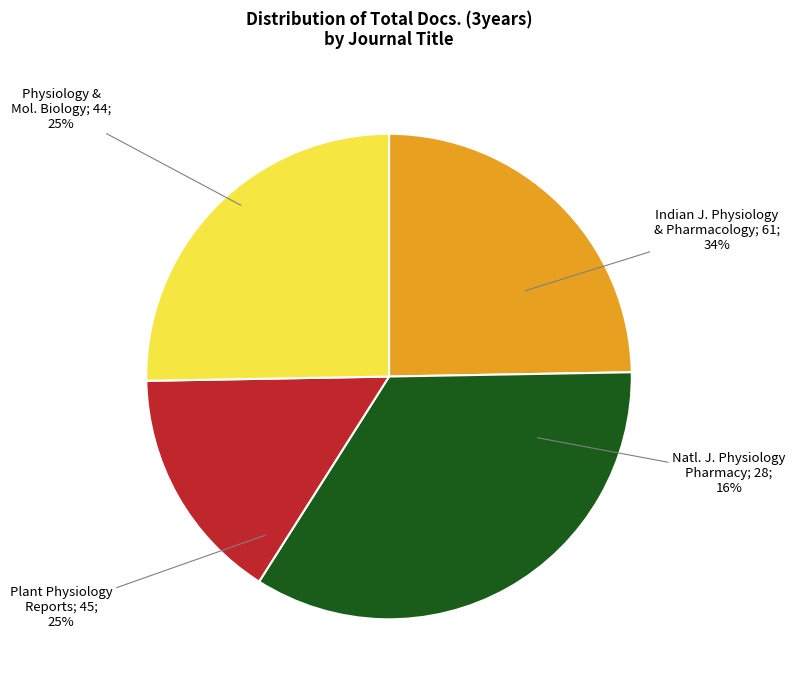

What is the smallest slice in the pie chart?

National Journal of Physiology, Pharmacy (Rank 3)